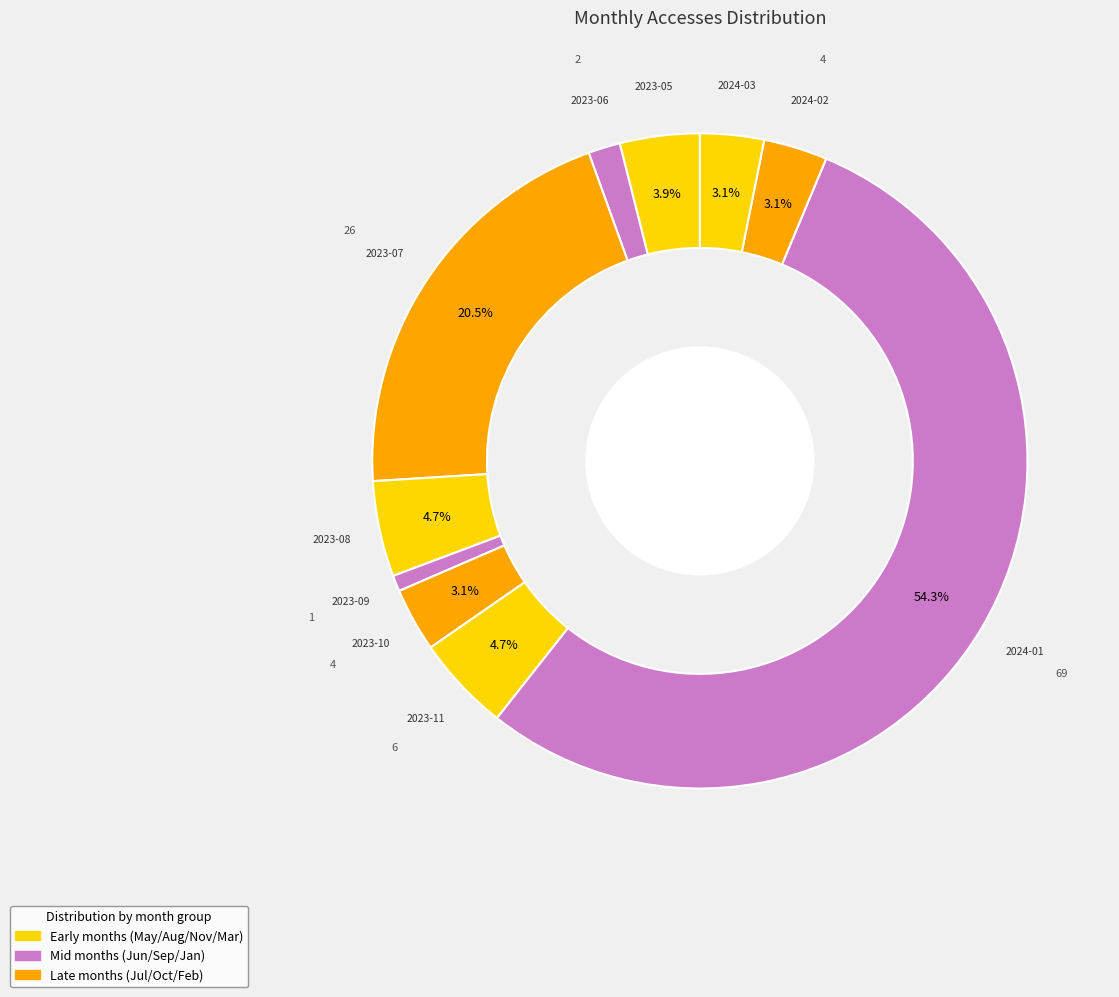

To the nearest percent, what is the difference between the largest and smallest slice percentages?

54%